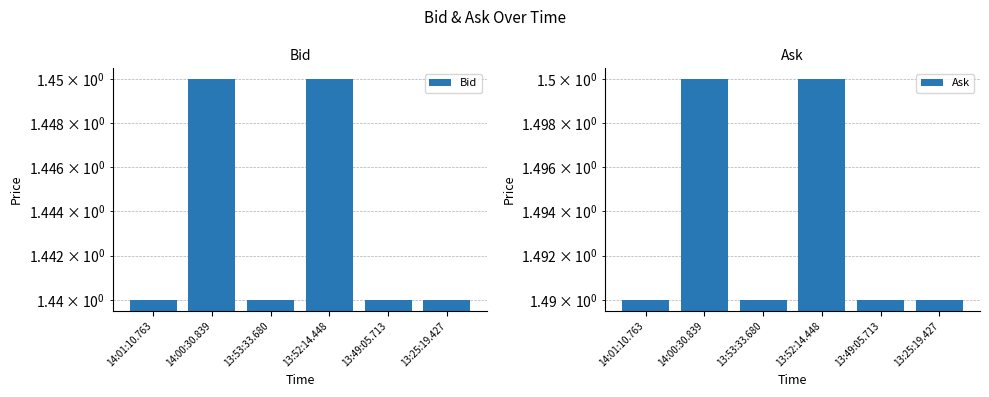

How many data points does each series have?

6